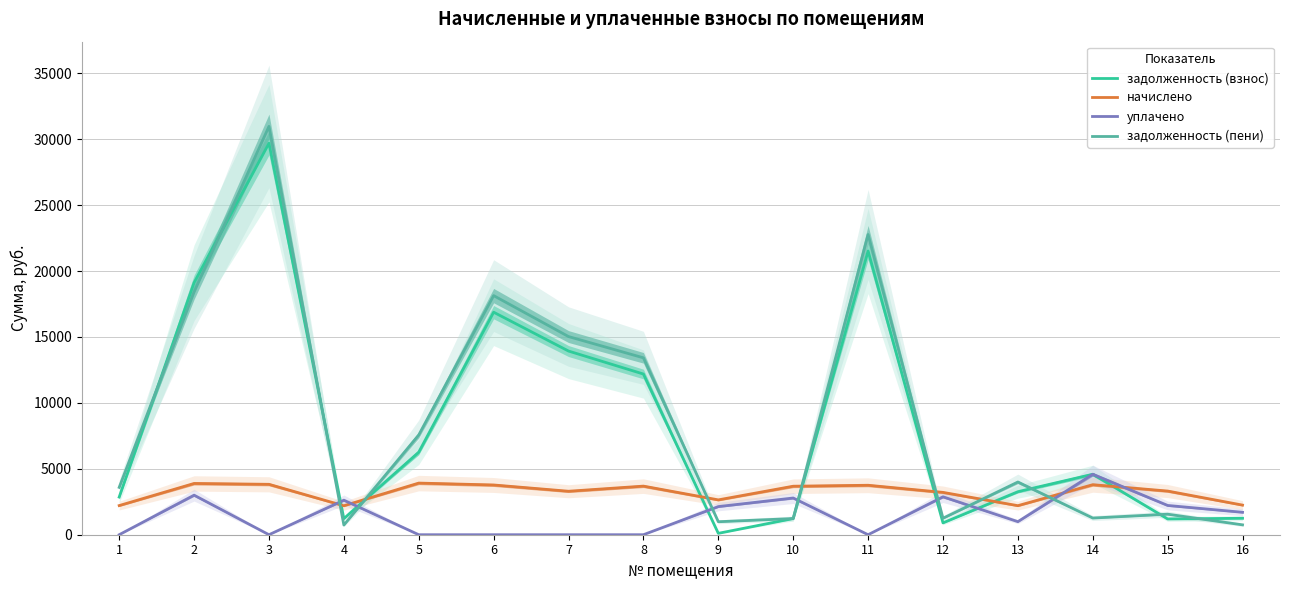

What is the sum of all задолженность (взнос) values?

136173.8